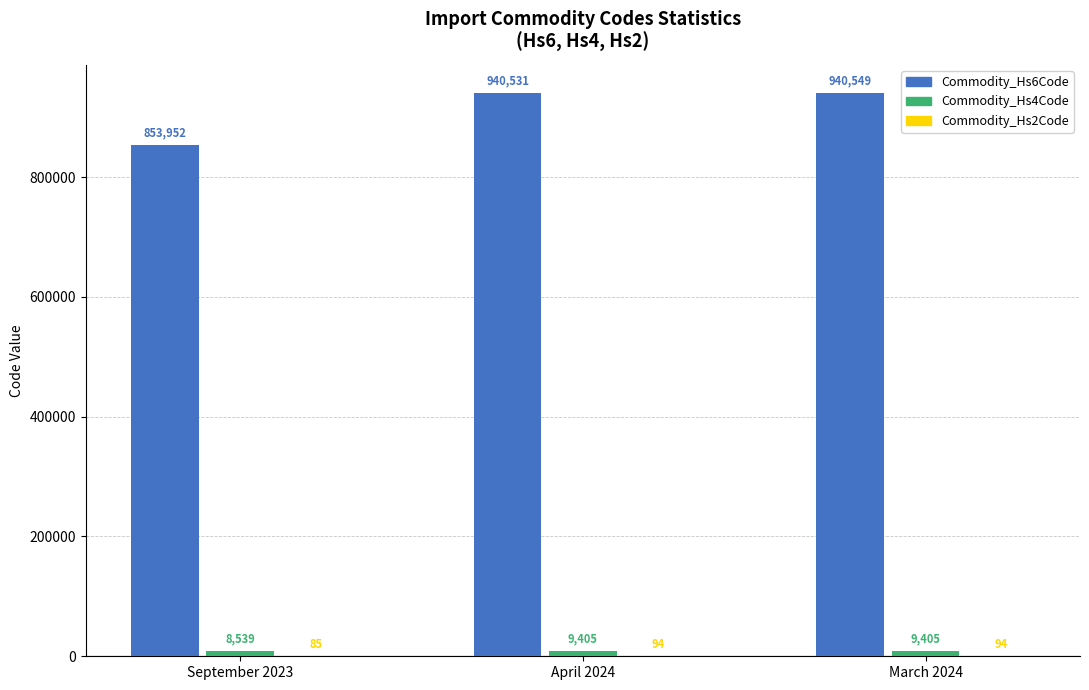

True or false: Commodity_Hs6Code has a value of 1661059 at March 2024.

False